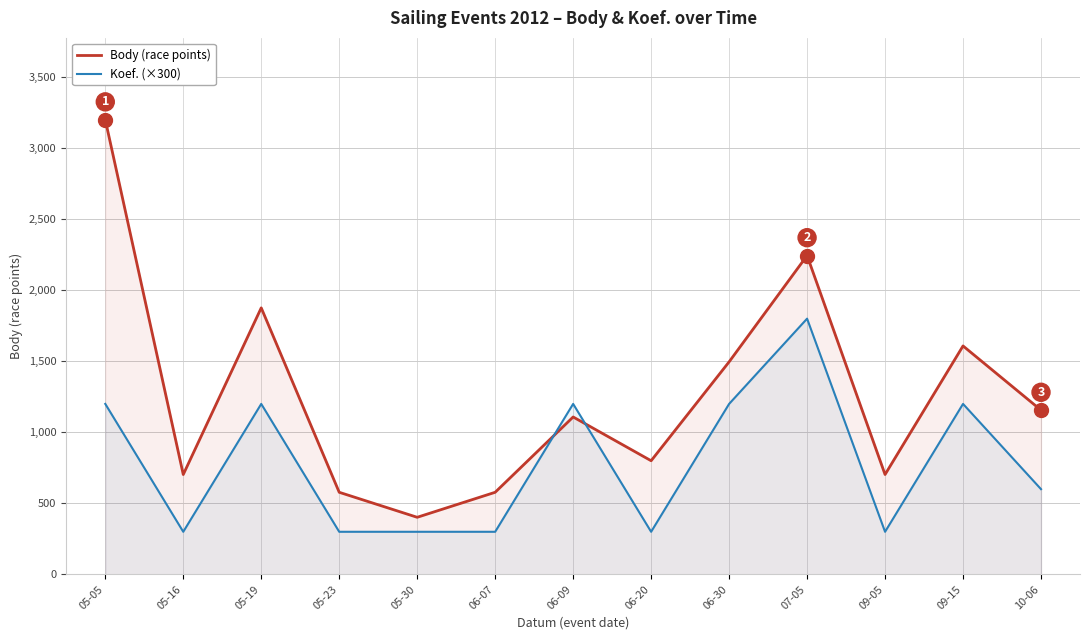

The Koef. (×300) series shows 695 at 09-15. True or false?

False